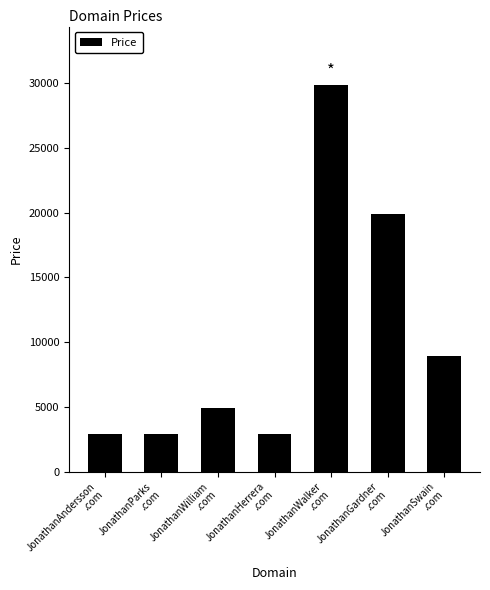

True or false: the data shows 4841 at JonathanHerrera
.com.

False